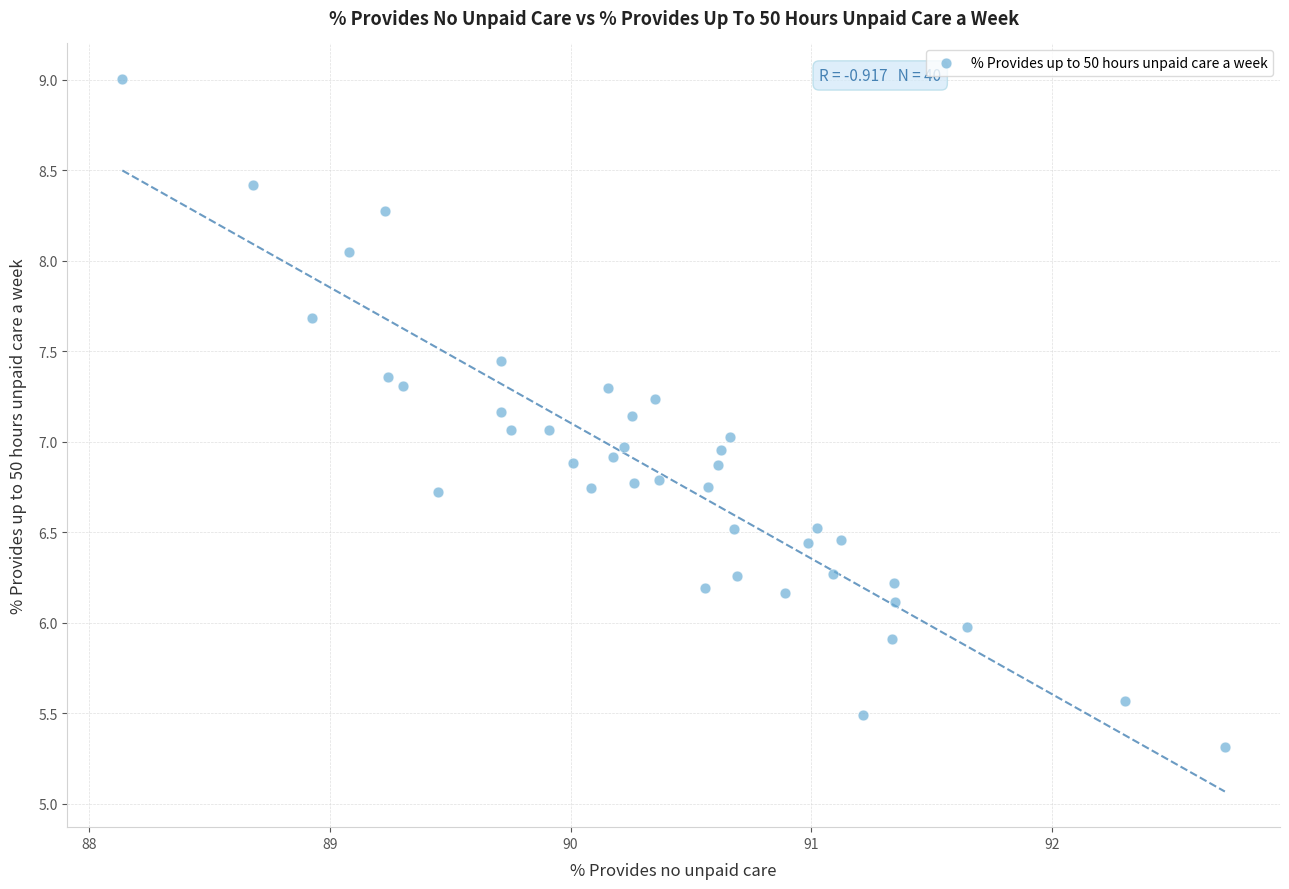

What is the range of Y values (max minus min)?

3.7